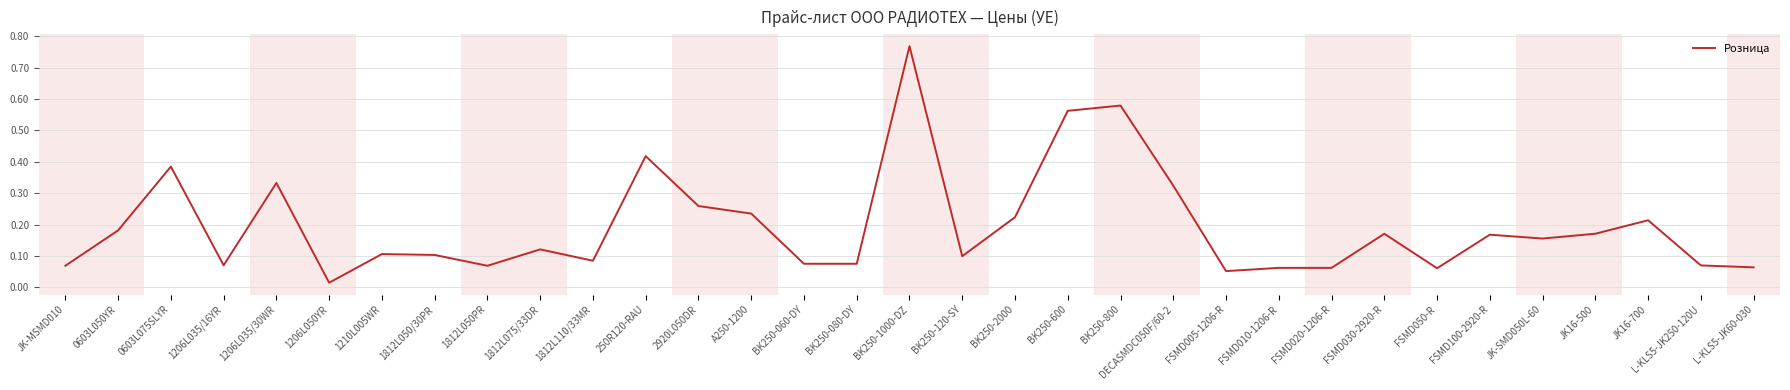

What is the difference between the values at JK-MSMD010 and BK250-1000-DZ?

0.7